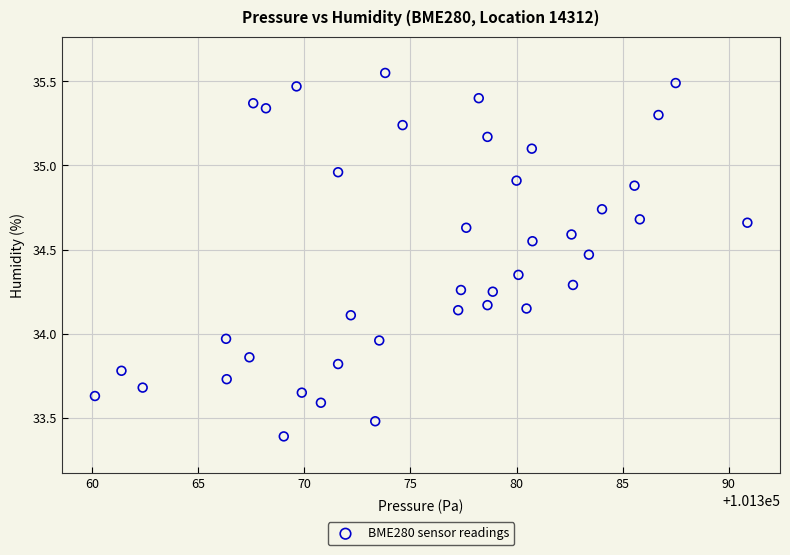

What is the range of Y values (max minus min)?

2.2